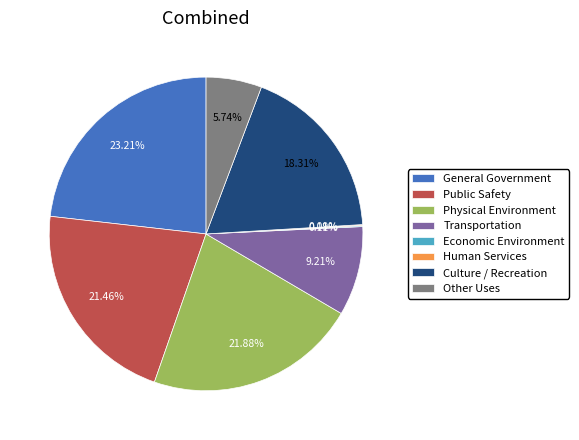

Does Culture / Recreation account for over 50% of the chart?

No